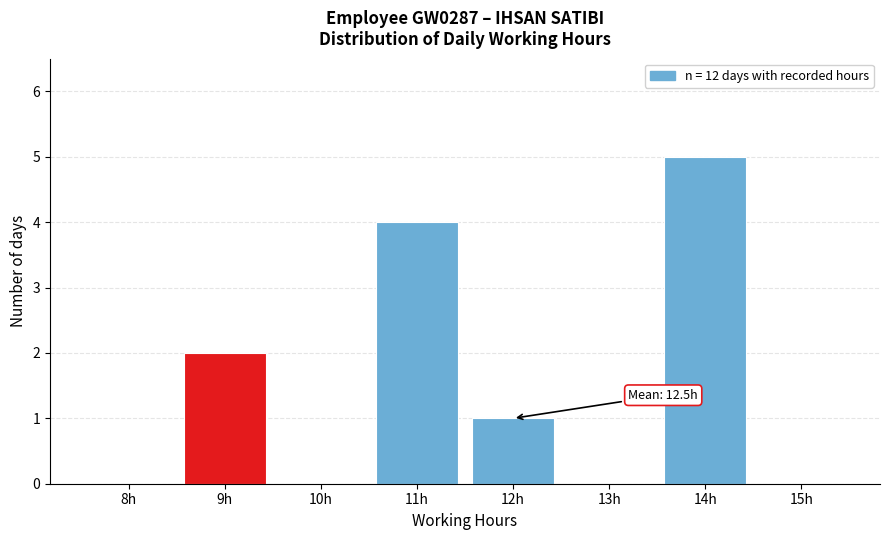

Reading left to right, extract all data points from this chart.

8h=0	9h=2	10h=0	11h=4	12h=1	13h=0	14h=5	15h=0